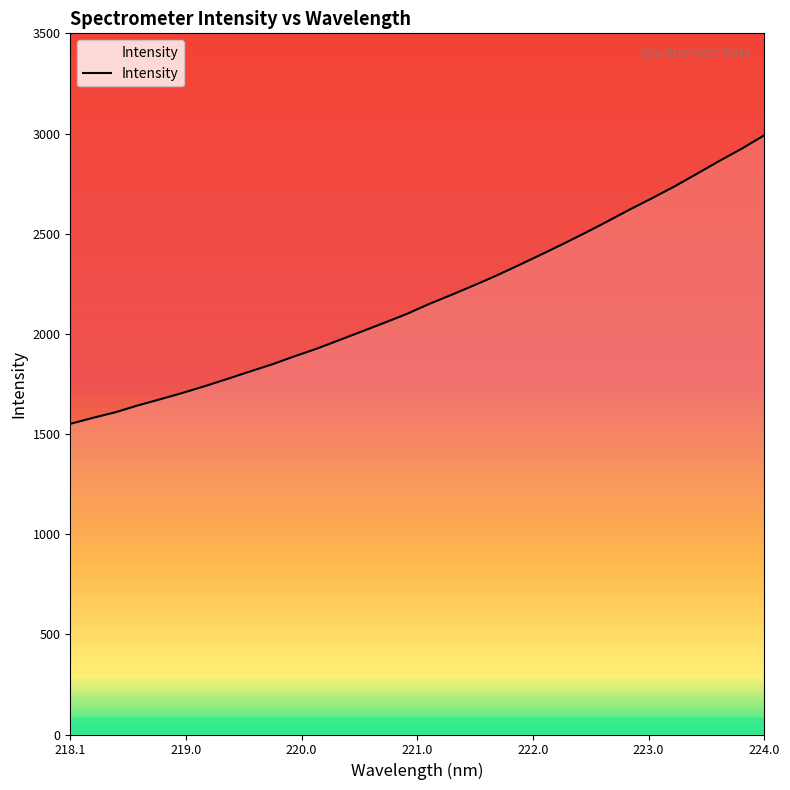

What is the greatest value displayed?

2991.2